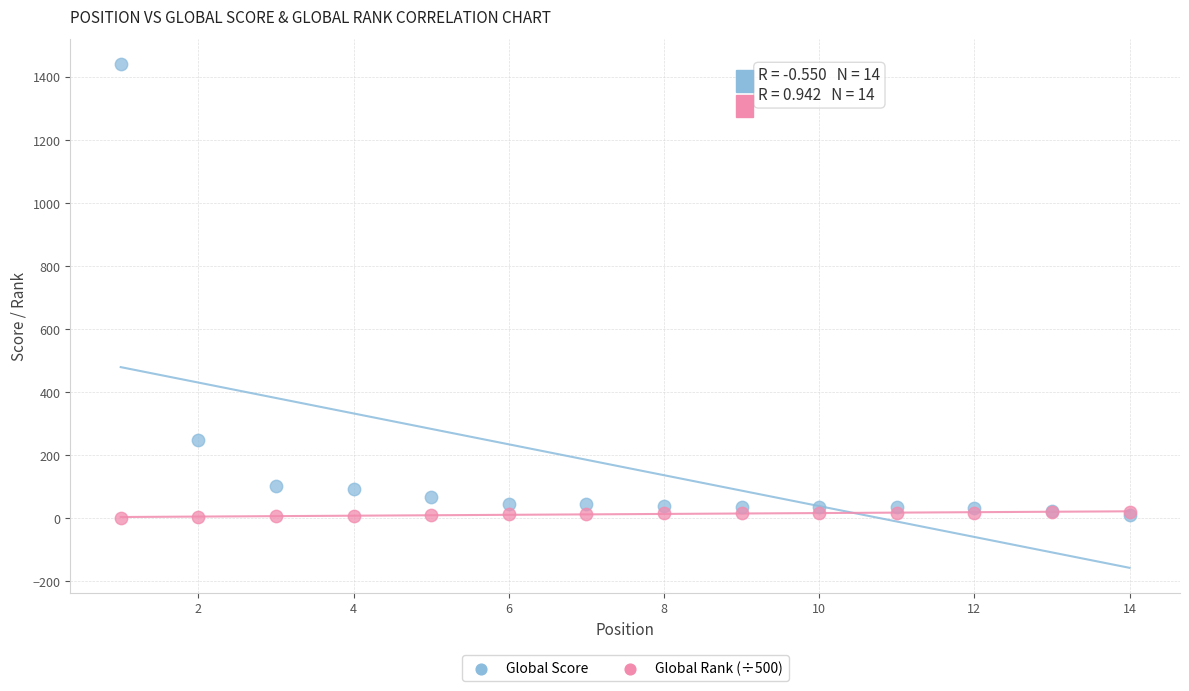

In the Global Score series, what Y value is closest to 725?

248.0